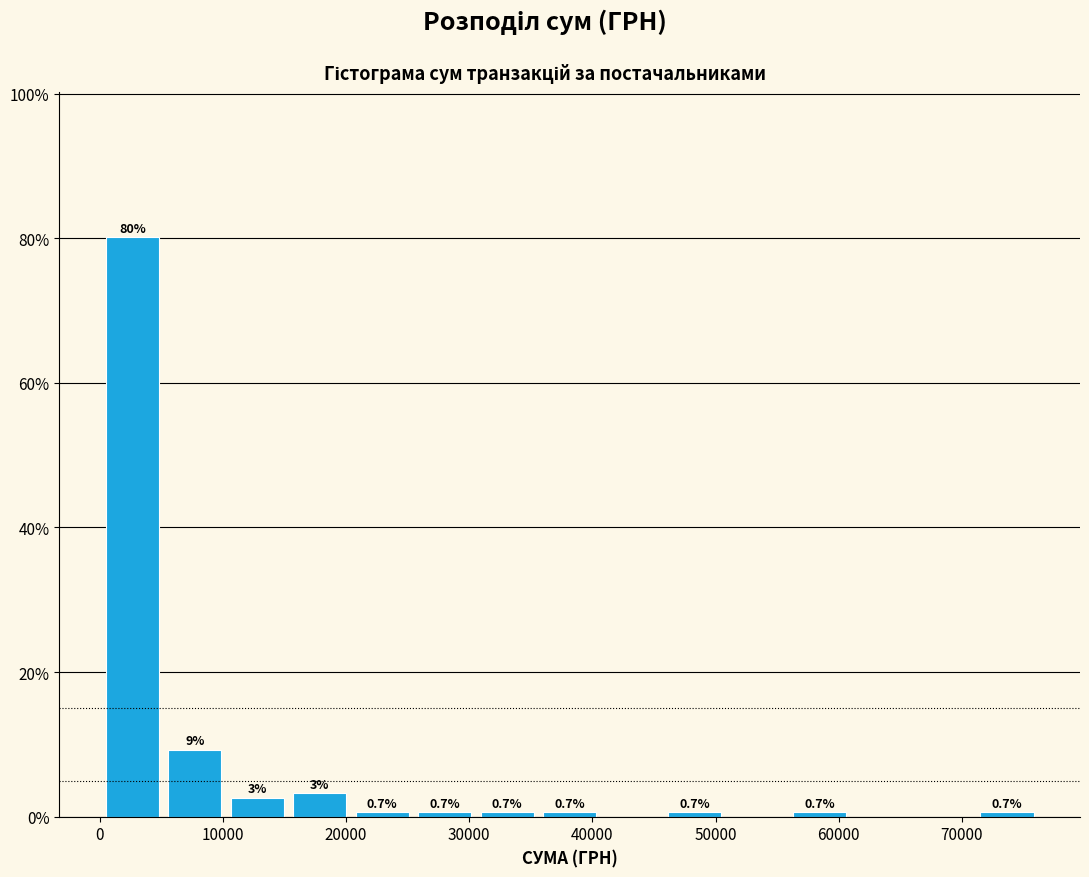

Which range on the x-axis has the tallest bar?

0 to 5000